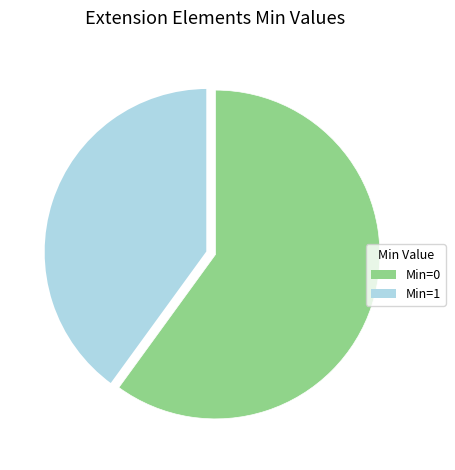

Approximately how many times larger is the value at Min=1 compared to Min=0?

0.7